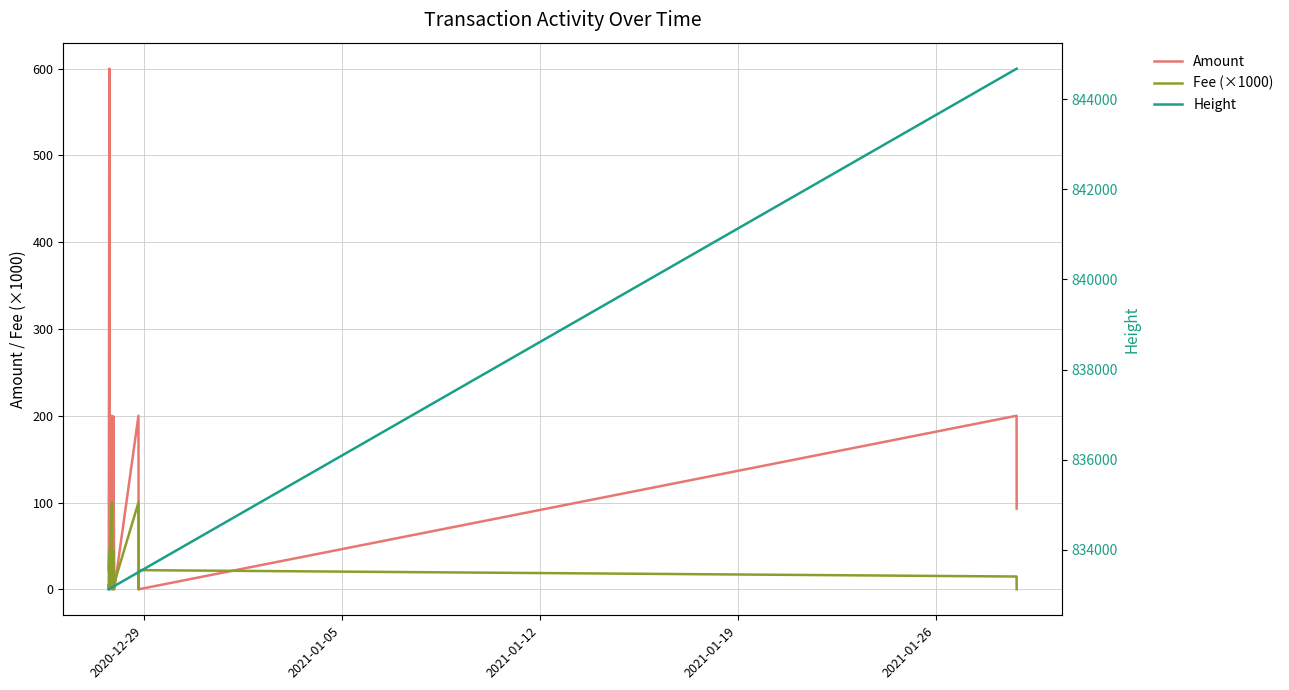

How many distinct data groups are displayed?

3